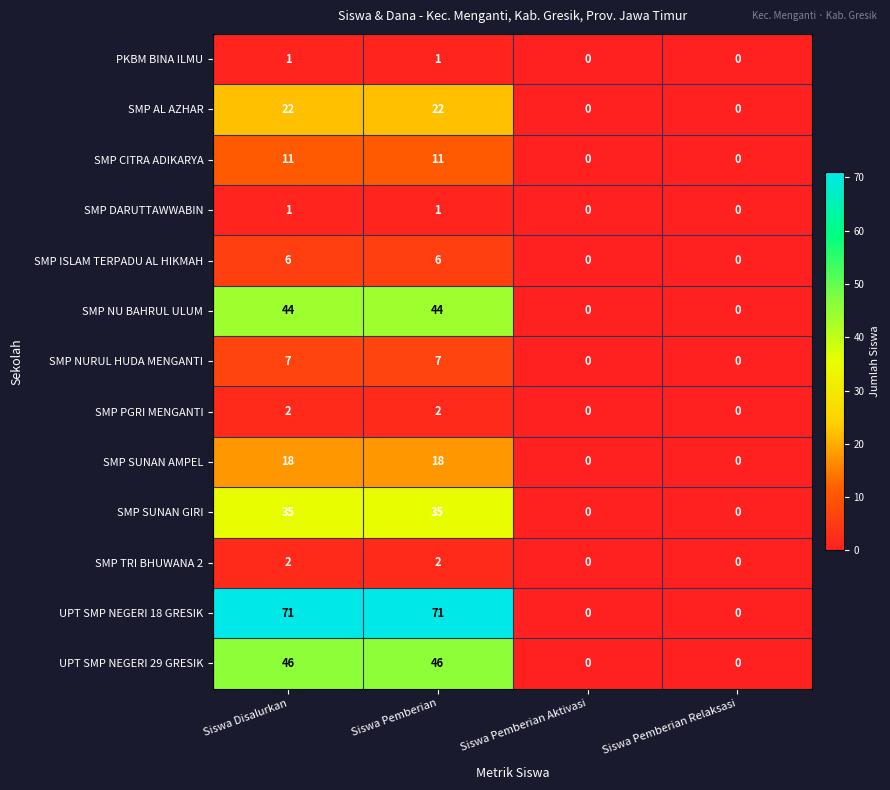

What is the total value across all series at Siswa Pemberian?

266